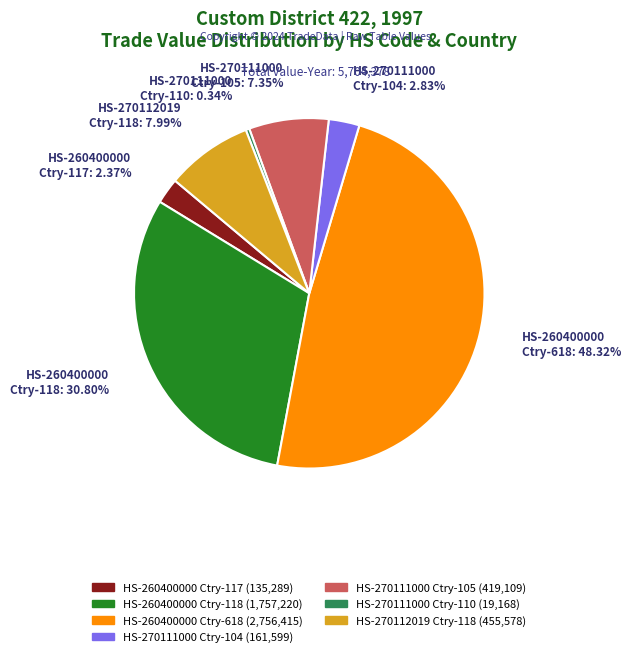

Does any single category account for the majority?

No